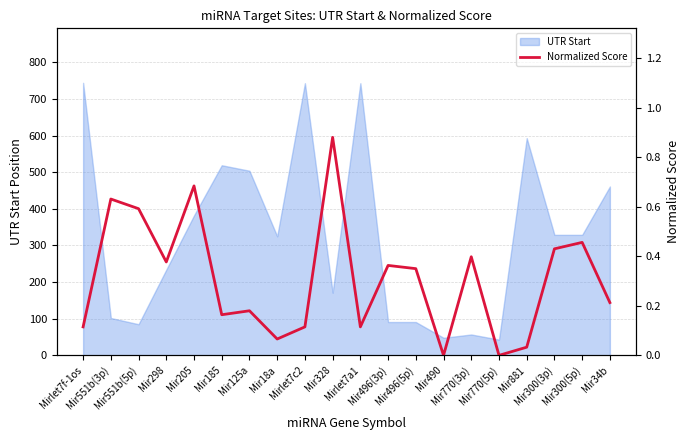

Is it true that the value at Mir551b(3p) is 1.0?

False